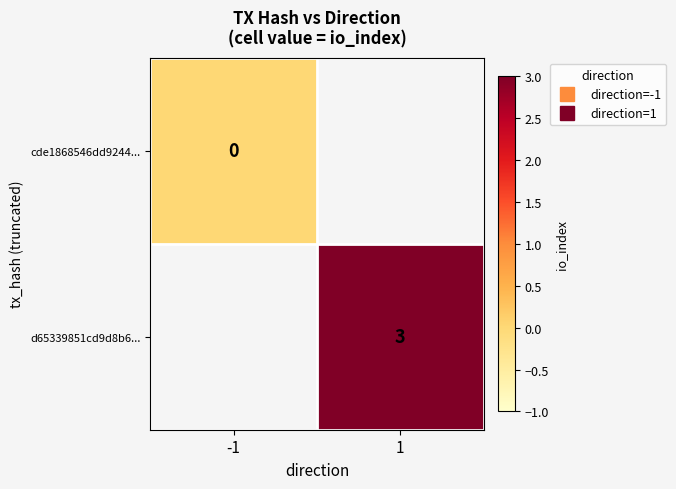

Rank the series at -1 from highest to lowest value.

cde1868546dd9244..., d65339851cd9d8b6...